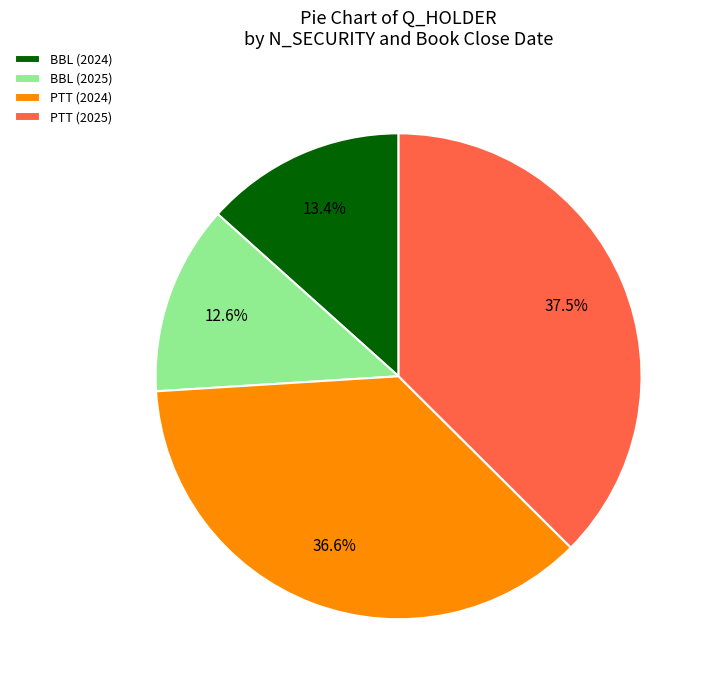

Is there a majority slice in this chart?

No